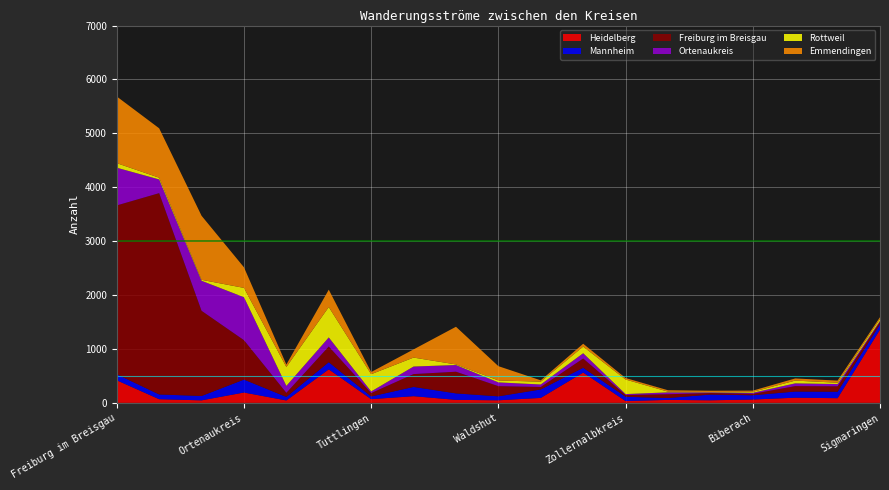

Which category has the highest value in the Heidelberg series?

Sigmaringen